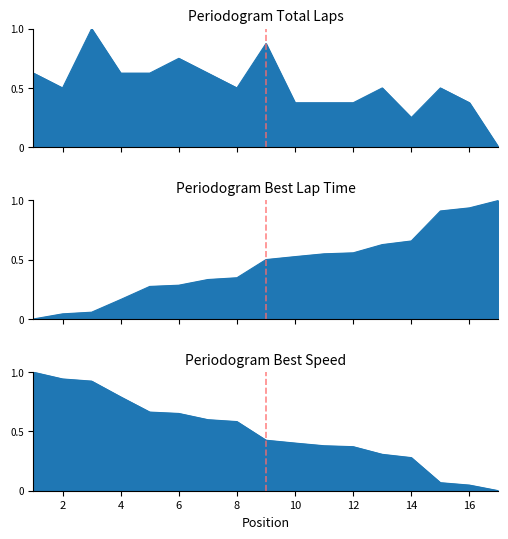

What is the average value of the Best Speed series?

0.5